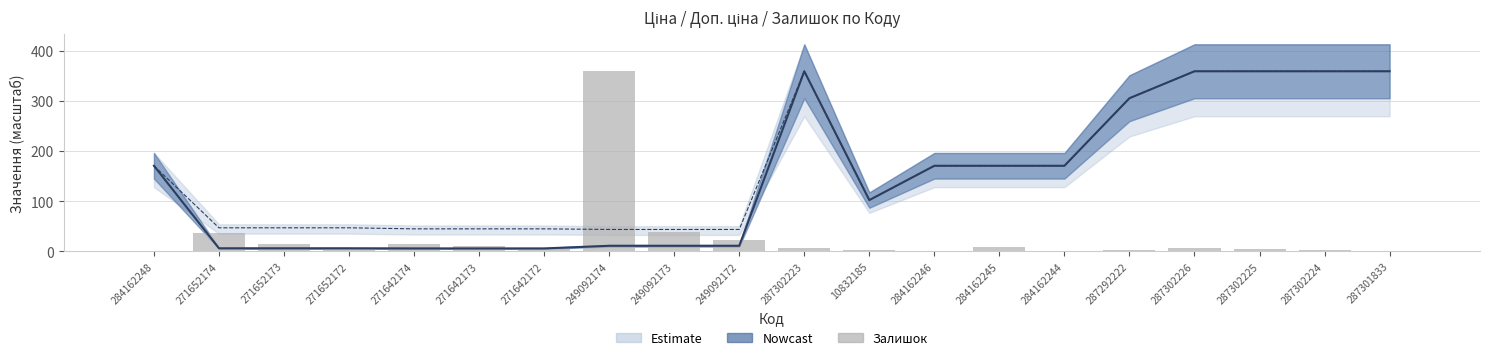

The value at 10832185 is 3. True or false?

False